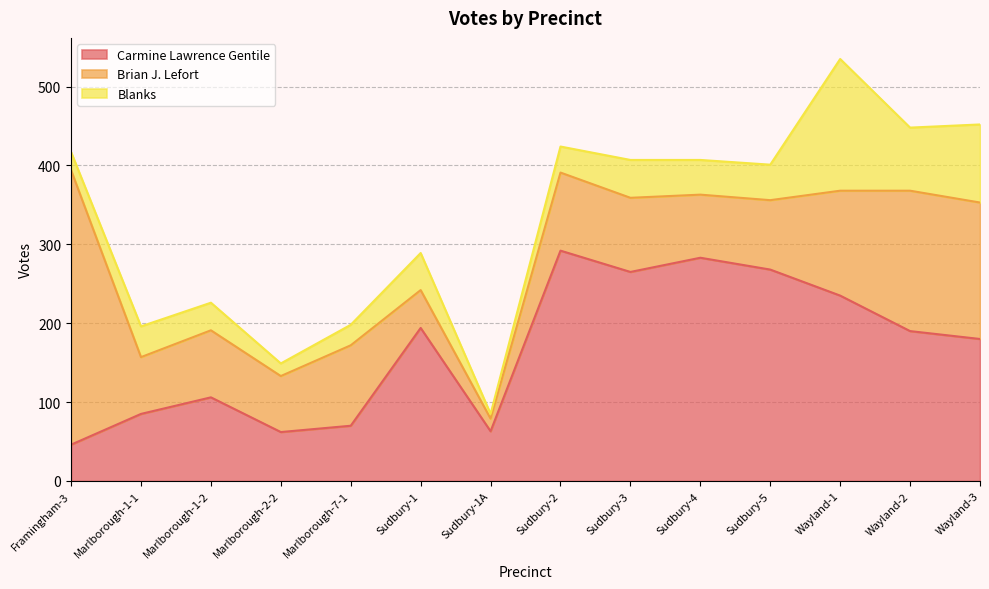

Reading right to left, what are all the values shown in this chart?

Carmine Lawrence Gentile: Wayland-3=180	Wayland-2=190	Wayland-1=235	Sudbury-5=268	Sudbury-4=283	Sudbury-3=265	Sudbury-2=292	Sudbury-1A=63	Sudbury-1=194	Marlborough-7-1=70	Marlborough-2-2=62	Marlborough-1-2=106	Marlborough-1-1=85	Framingham-3=46
Brian J. Lefort: Wayland-3=173	Wayland-2=178	Wayland-1=133	Sudbury-5=88	Sudbury-4=80	Sudbury-3=94	Sudbury-2=99	Sudbury-1A=16	Sudbury-1=48	Marlborough-7-1=102	Marlborough-2-2=71	Marlborough-1-2=85	Marlborough-1-1=72	Framingham-3=348
Blanks: Wayland-3=99	Wayland-2=80	Wayland-1=167	Sudbury-5=45	Sudbury-4=44	Sudbury-3=48	Sudbury-2=33	Sudbury-1A=6	Sudbury-1=47	Marlborough-7-1=26	Marlborough-2-2=16	Marlborough-1-2=35	Marlborough-1-1=39	Framingham-3=23